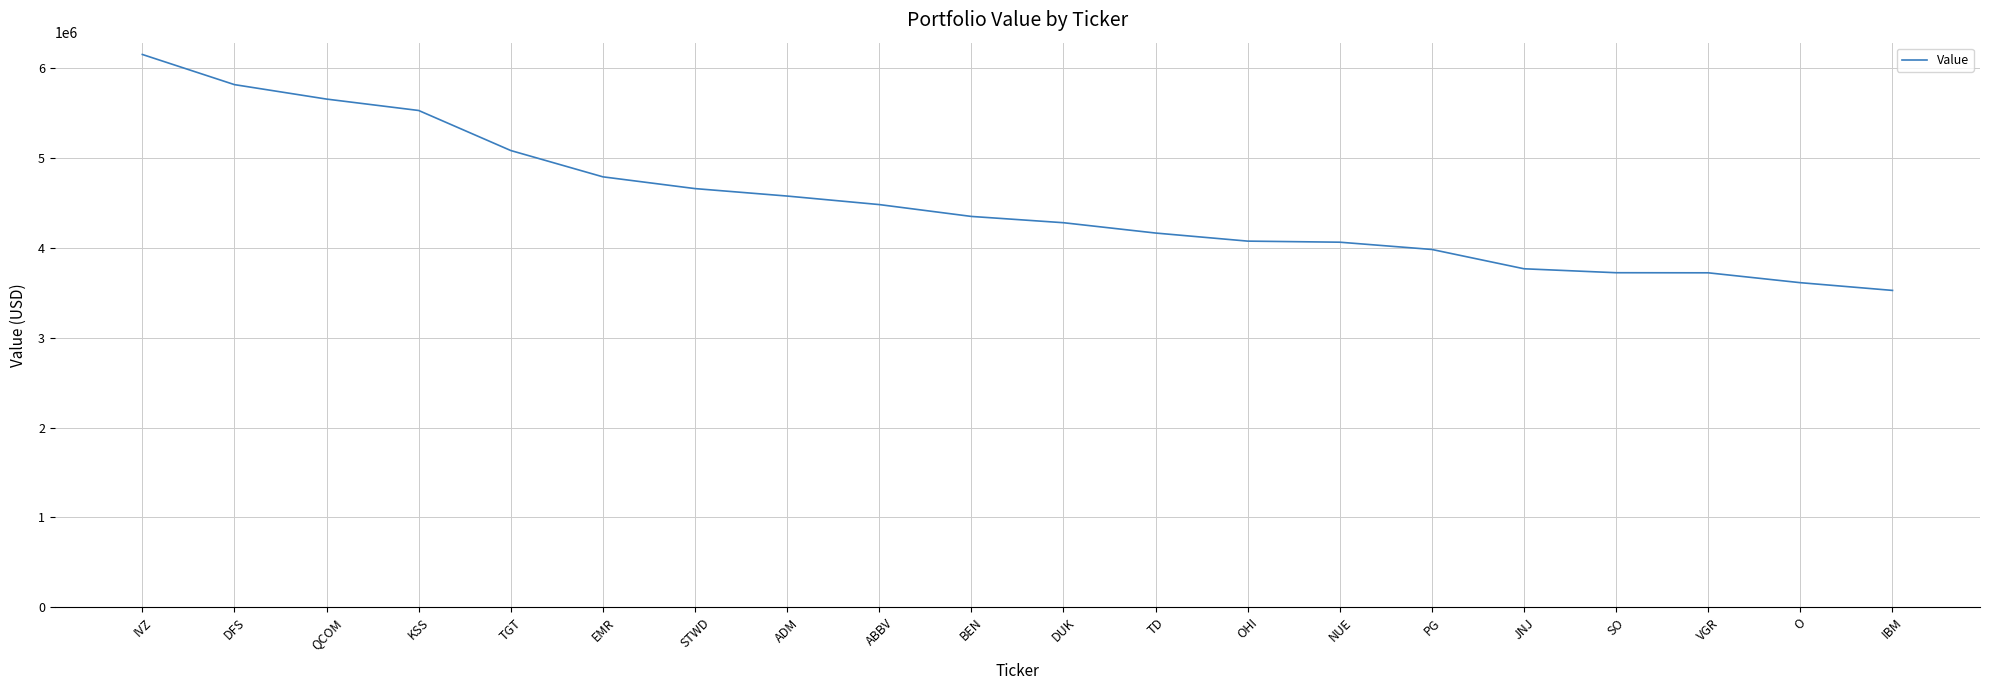

What is the ratio of the value at KSS to the value at NUE?

1.4